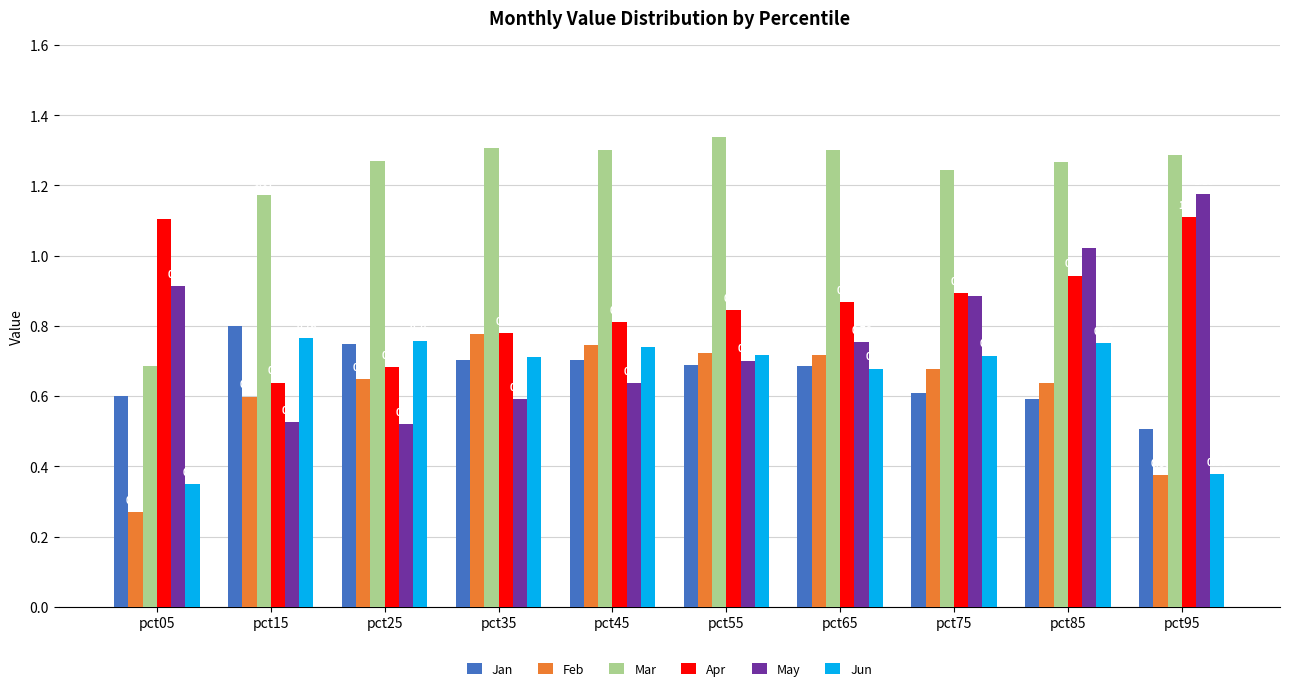

Count the number of data series in this chart.

6